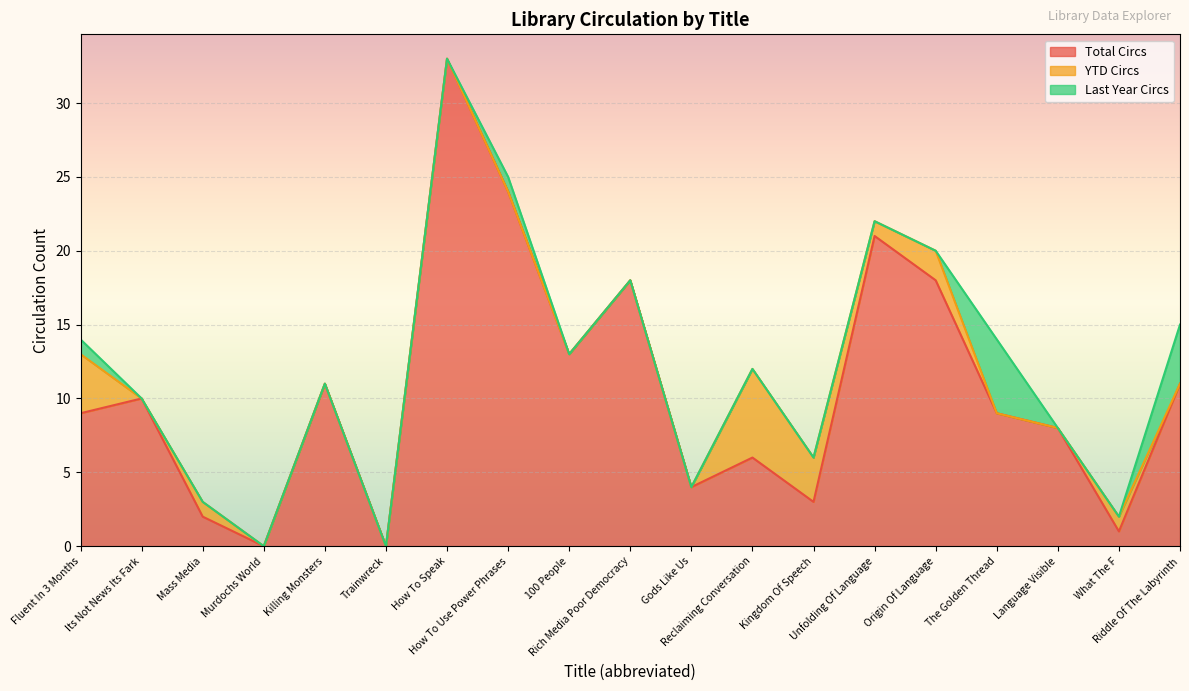

How many values in the Total Circs series exceed 9?

9